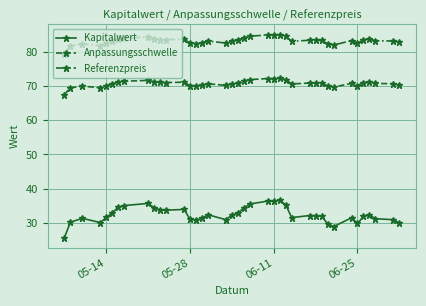

What is the value of the Kapitalwert point at the 32nd from the left?

28.9